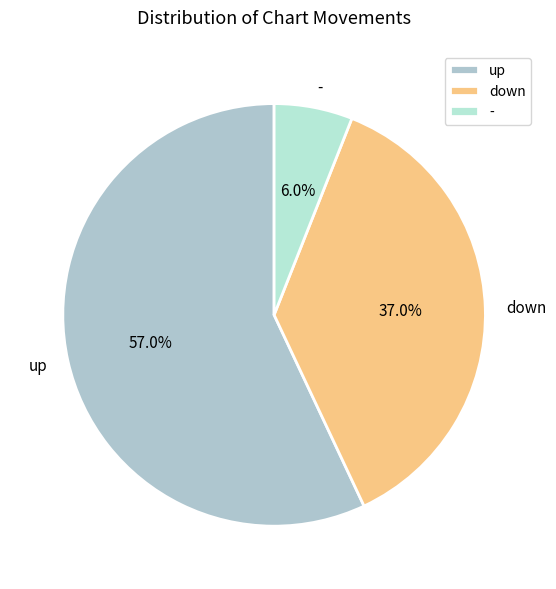

Is there a majority slice in this chart?

Yes